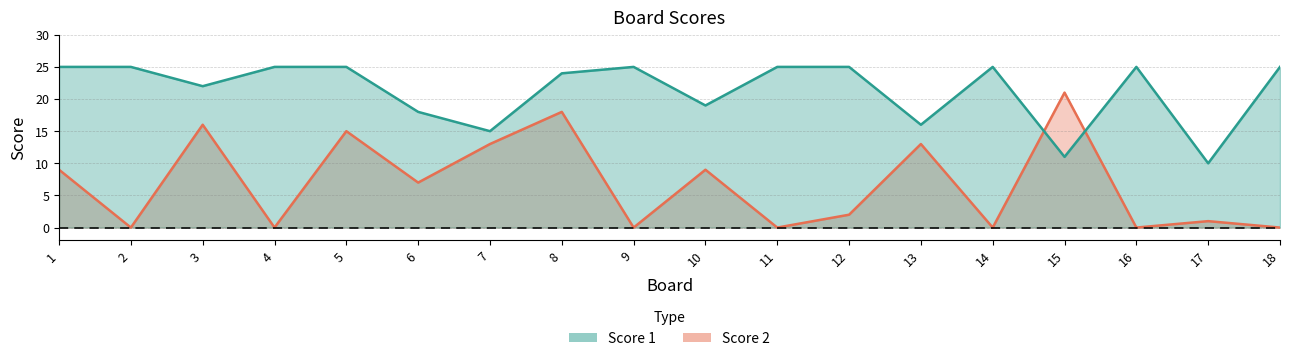

How many intersections are there between Score 1 and Score 2?

2